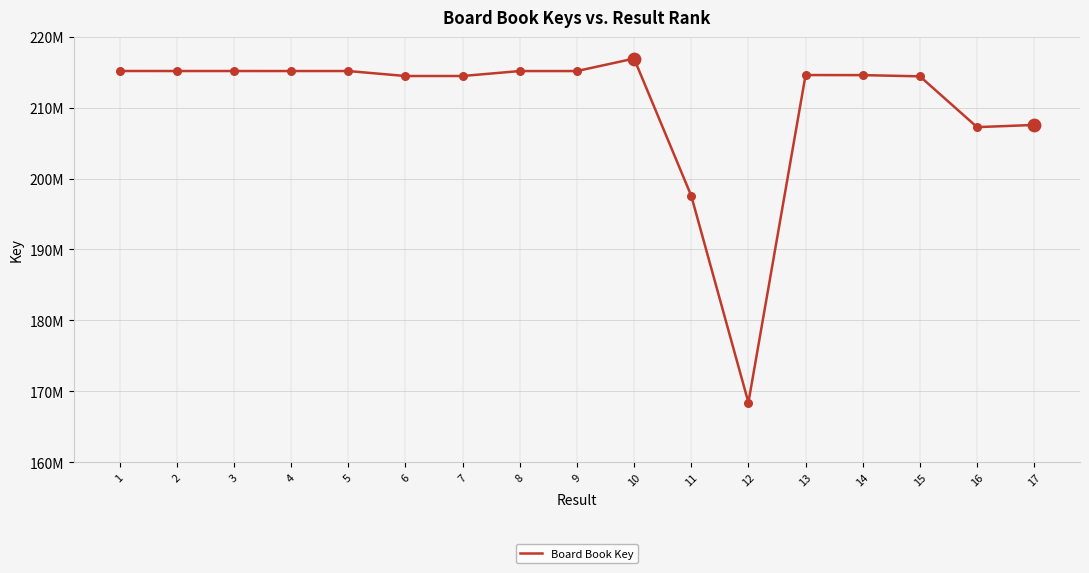

What is the ratio of the value at 16 to the value at 8?

1.0